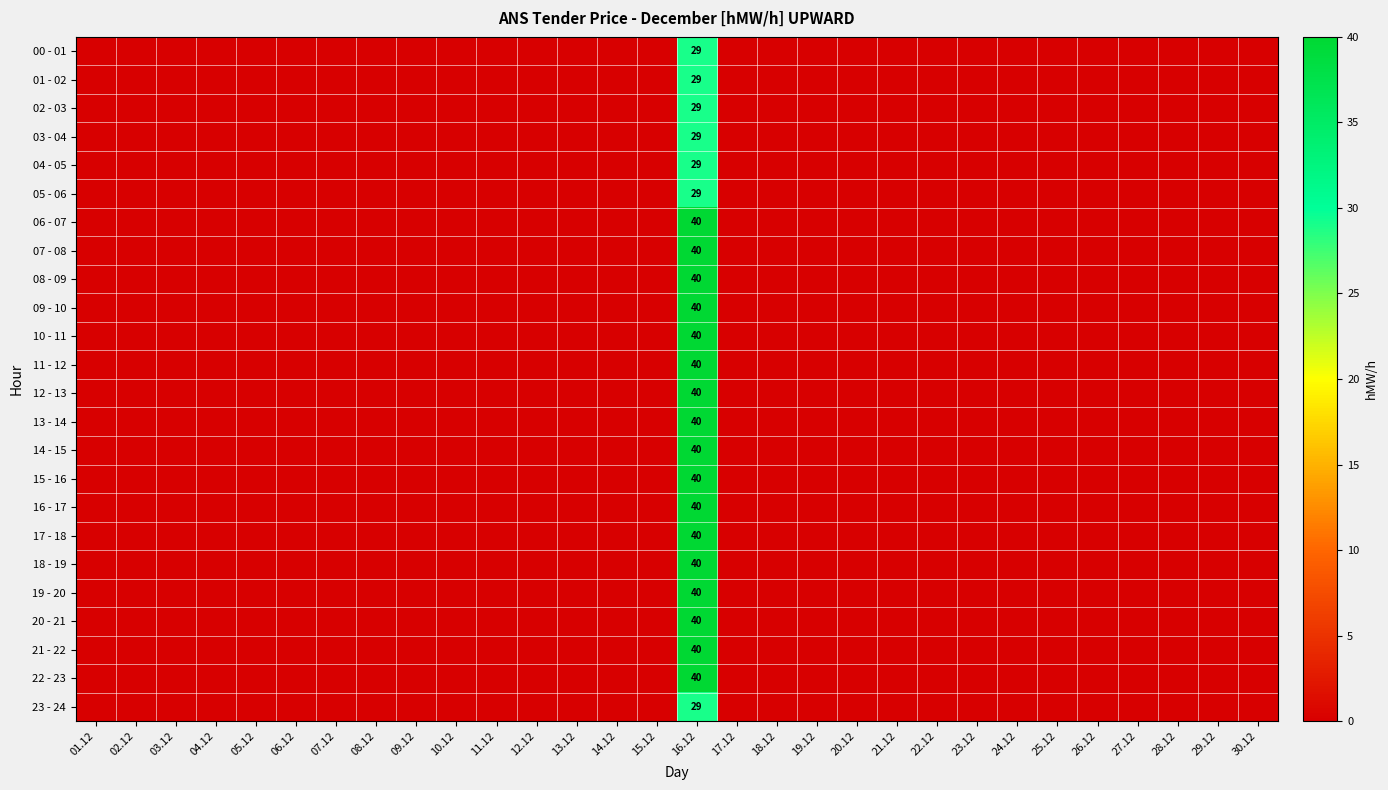

At which category does the chart reach its minimum across all series?

01.12